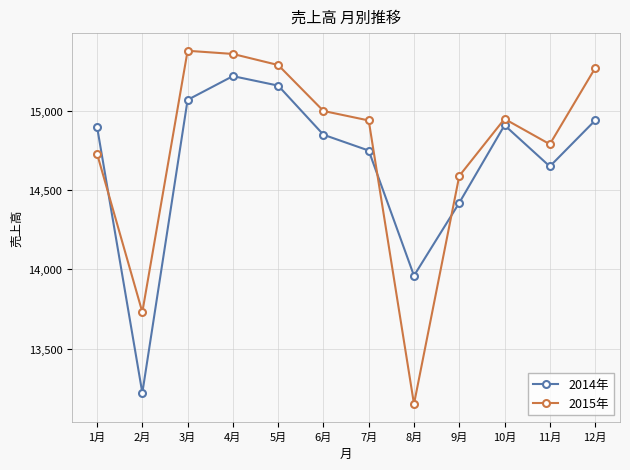

What is the average value of the 2015年 series?

14765